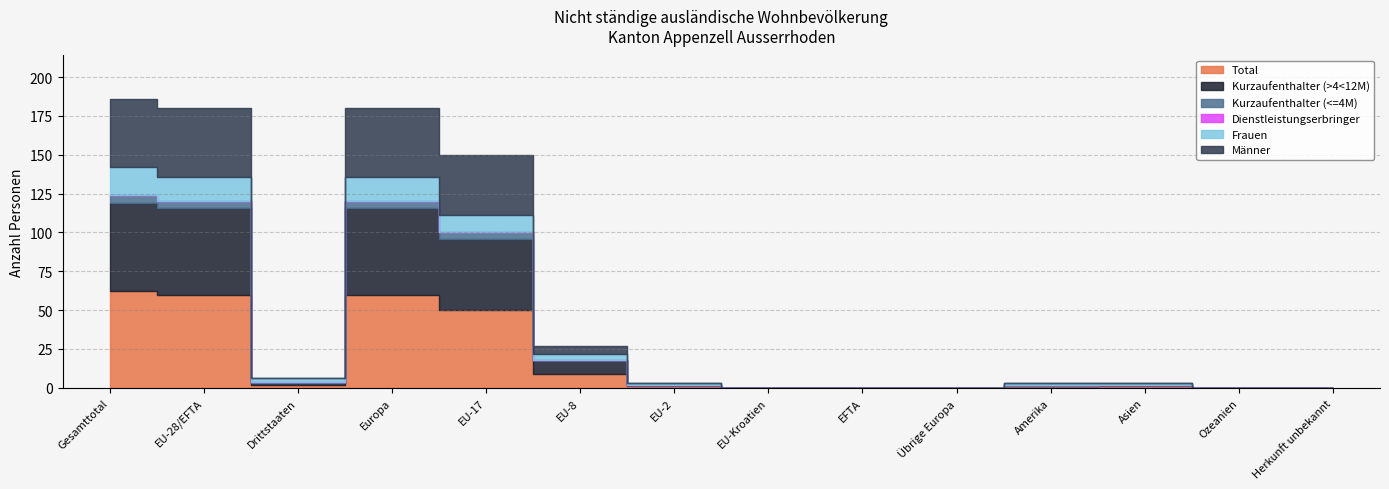

Reading right to left, what are all the values shown in this chart?

Total: 0	0	1	1	0	0	0	1	9	50	60	2	60	62
Kurzaufenthalter (>4<12M): 0	0	1	0	0	0	0	1	9	46	56	1	56	57
Kurzaufenthalter (<=4M): 0	0	0	1	0	0	0	0	0	4	4	1	4	5
Dienstleistungserbringer: 0	0	0	0	0	0	0	0	0	0	0	0	0	0
Frauen: 0	0	1	1	0	0	0	1	4	11	16	2	16	18
Männer: 0	0	0	0	0	0	0	0	5	39	44	0	44	44